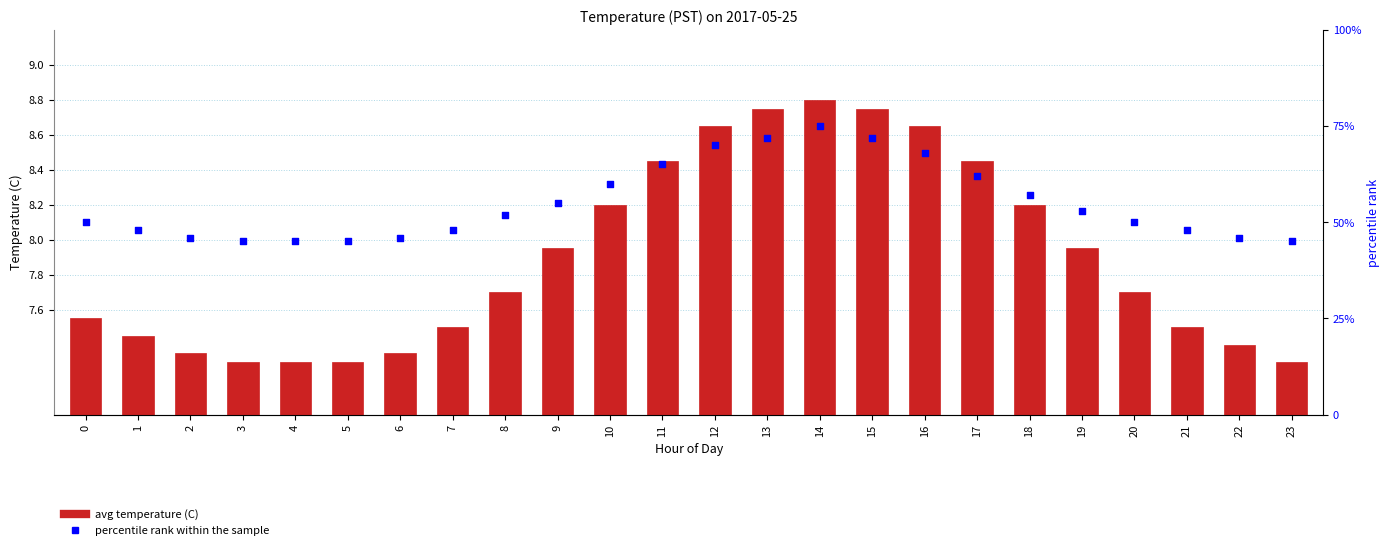

What are all the series names shown in the legend?

avg temperature (C), percentile rank within the sample